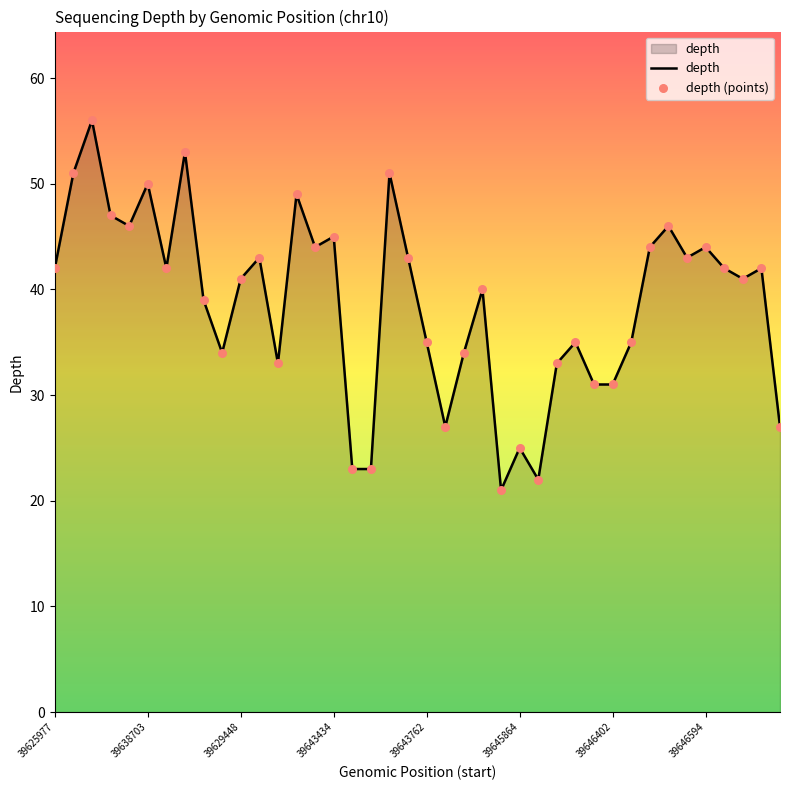

What is the difference between the maximum and minimum values?

35